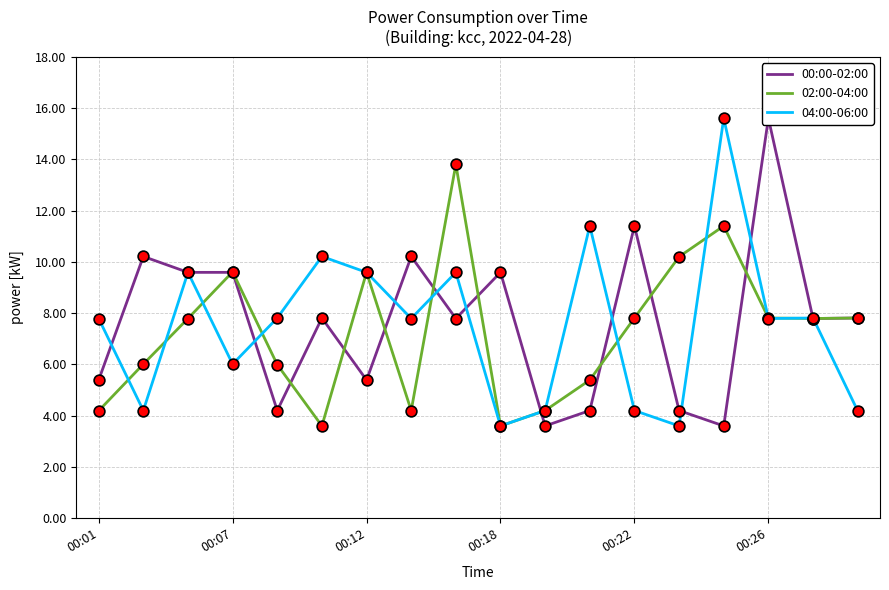

Which series contains the lowest Y value?

00:00-02:00